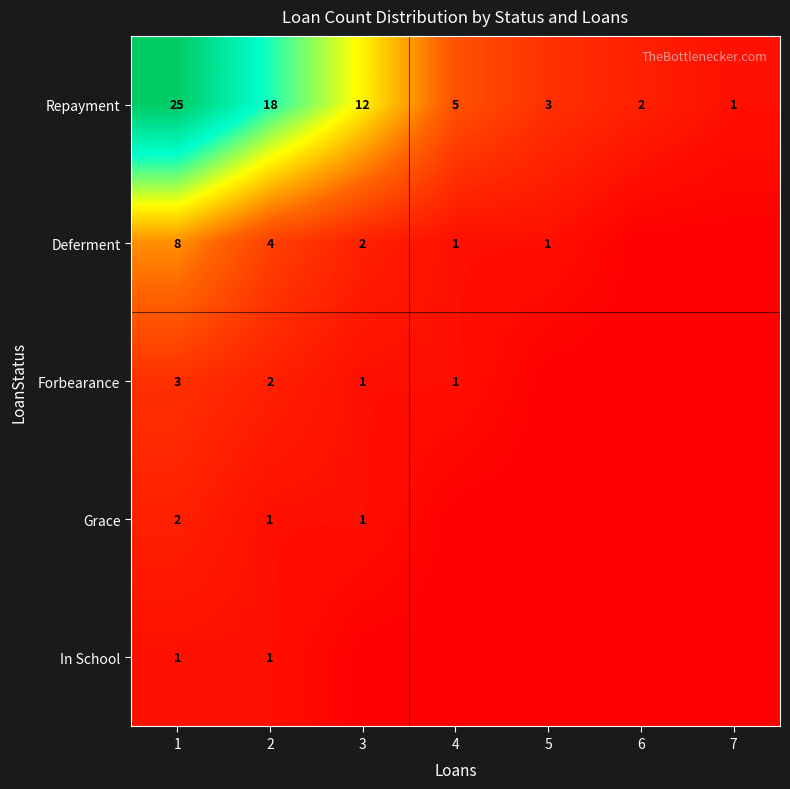

What is the greatest value displayed?

25